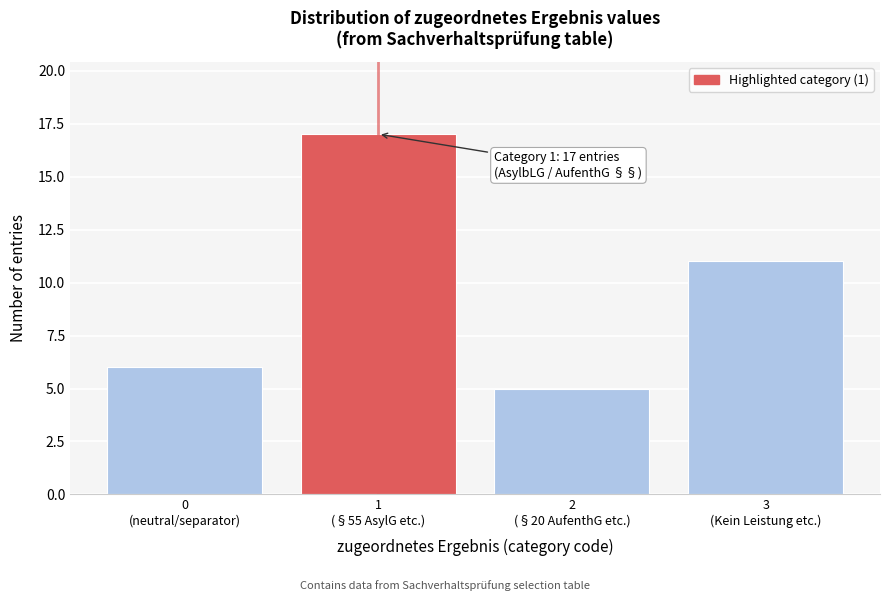

Reading right to left, extract all data points from this chart.

11	5	17	6